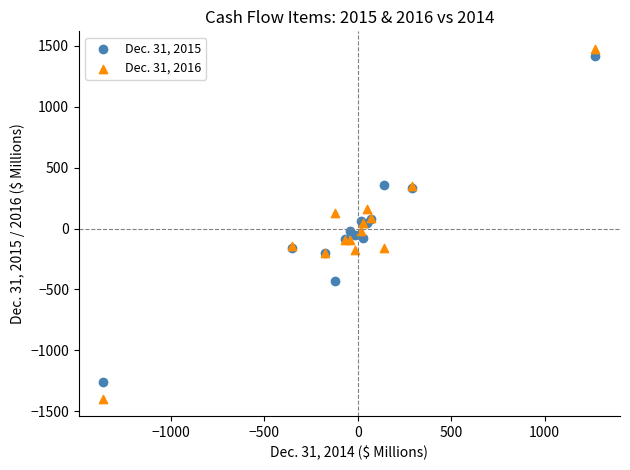

What is the X range (max minus min) for the scatter plot?

2635.2